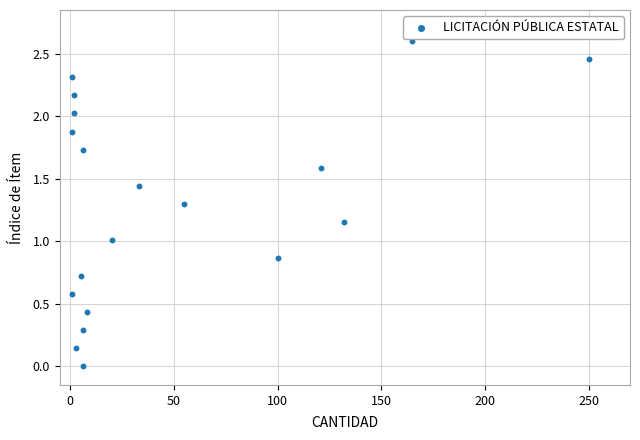

What is the range of Y values (max minus min)?

2.6